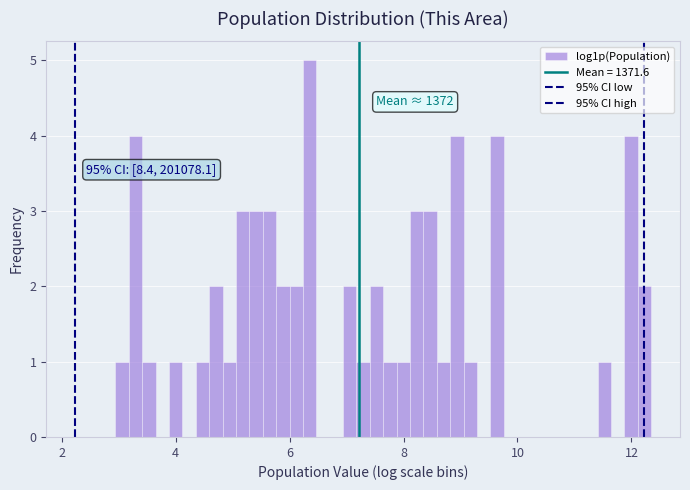

Around what value on the x-axis is the tallest bar? Give the approximate position of its centre, as read against the axis.

6.4